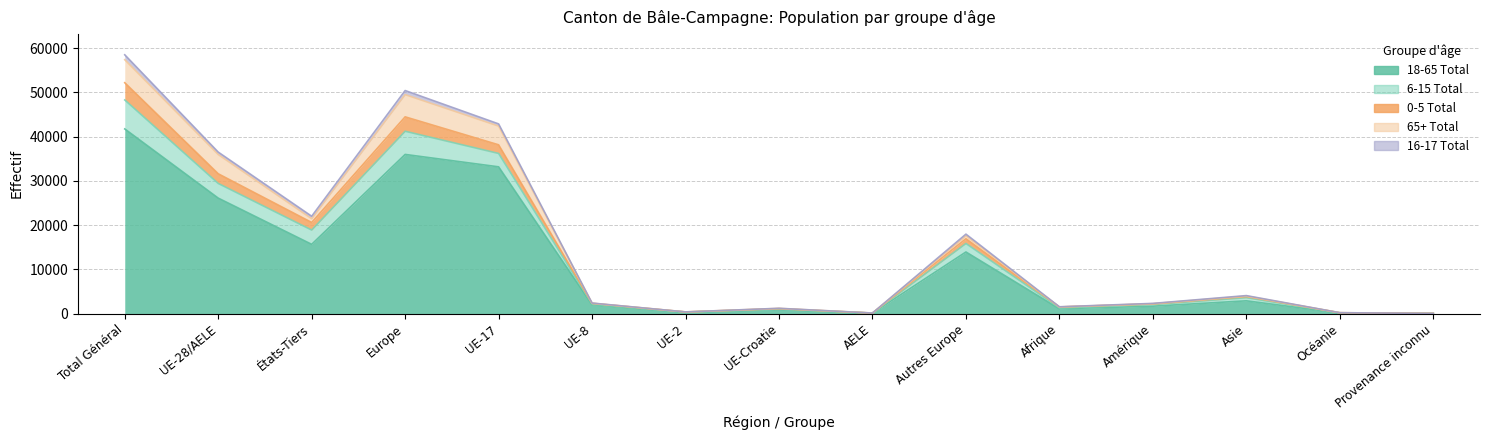

Between UE-17 and Océanie, which series saw the biggest shift?

18-65 Total